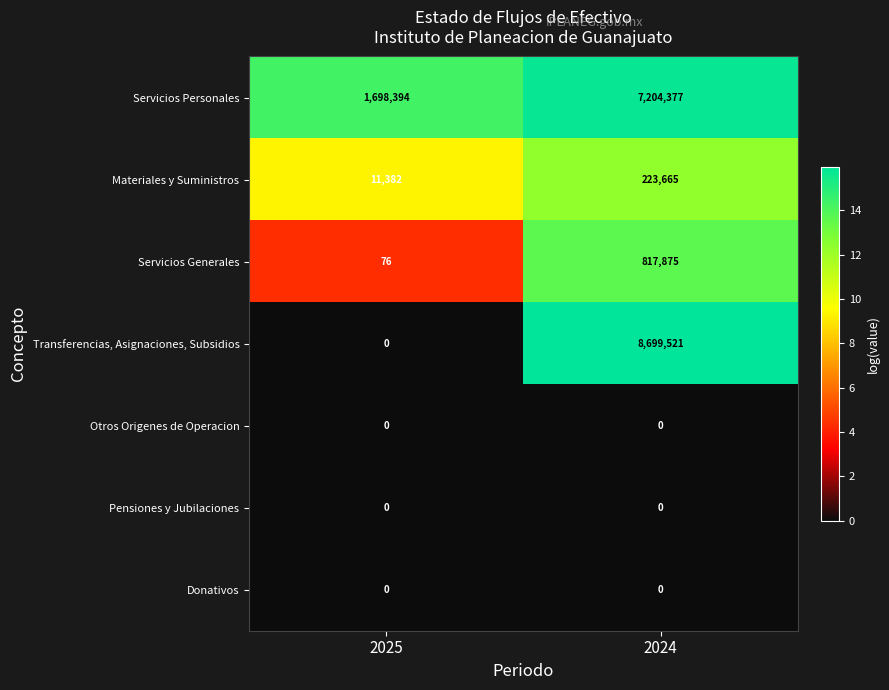

The Transferencias, Asignaciones, Subsidios series shows 0 at 2025. True or false?

True